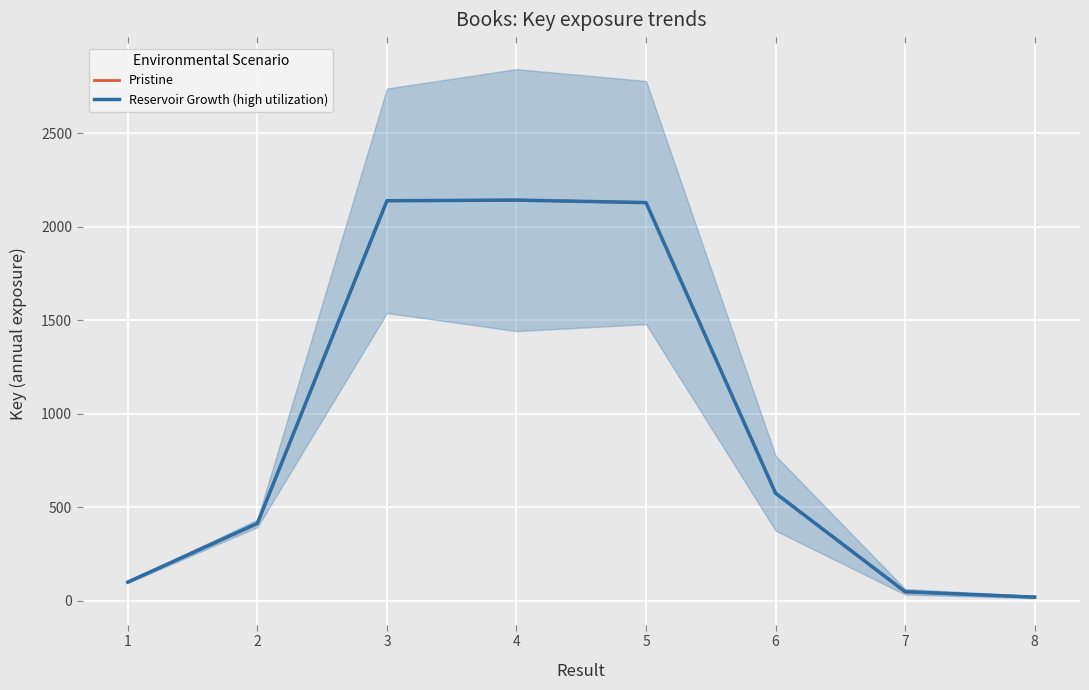

At which label does Reservoir Growth (high utilization) reach its minimum?

8